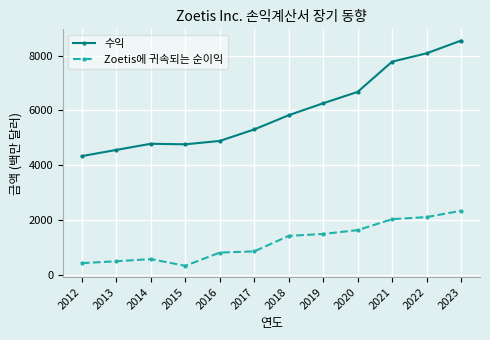

True or false: Zoetis에 귀속되는 순이익 has more than 0 interior local peaks.

True